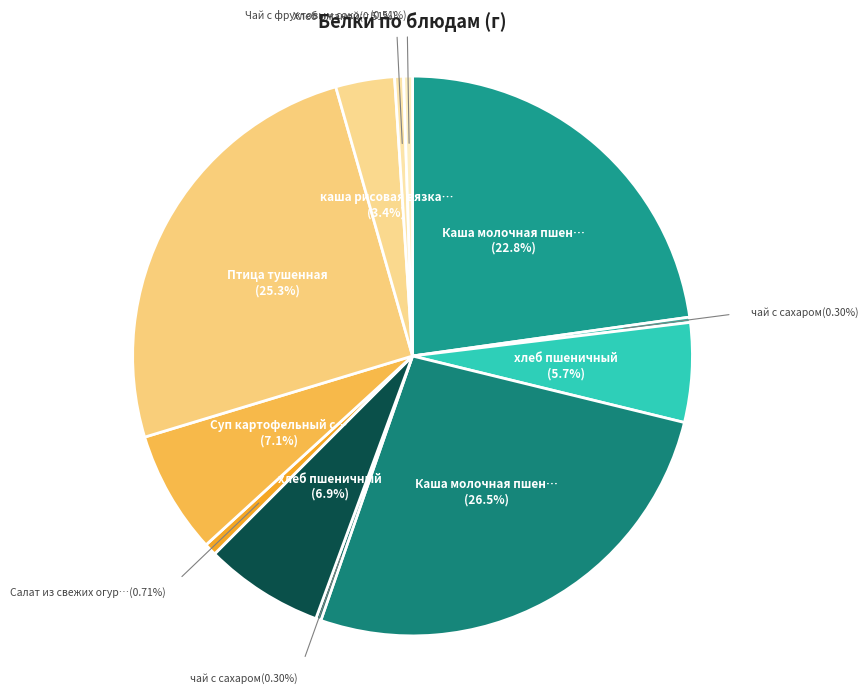

Count the number of slices in the pie.

12